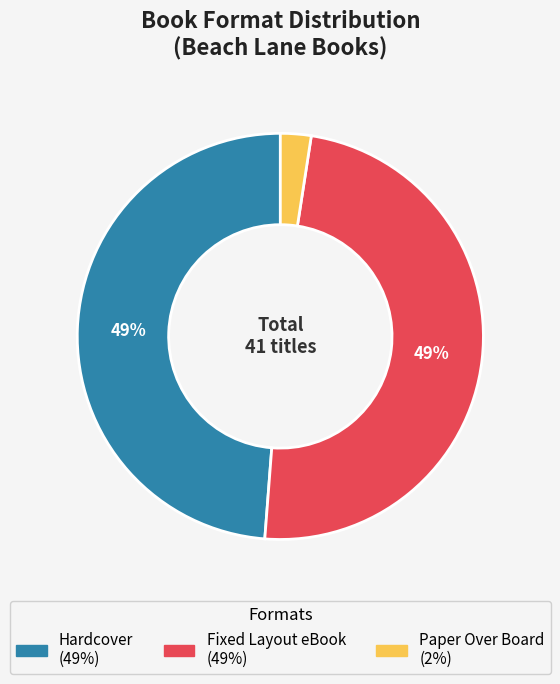

Approximately how many times larger is the value at Fixed Layout eBook compared to Hardcover?

1.0